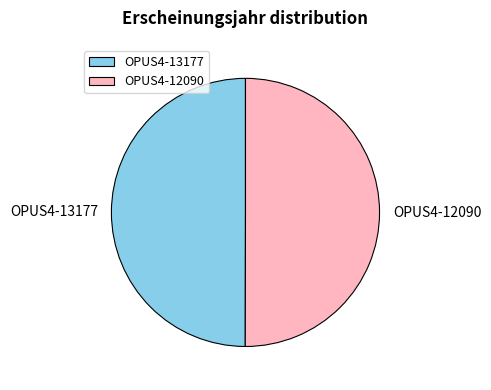

What is the ratio of the value at OPUS4-12090 to the value at OPUS4-13177?

1.0